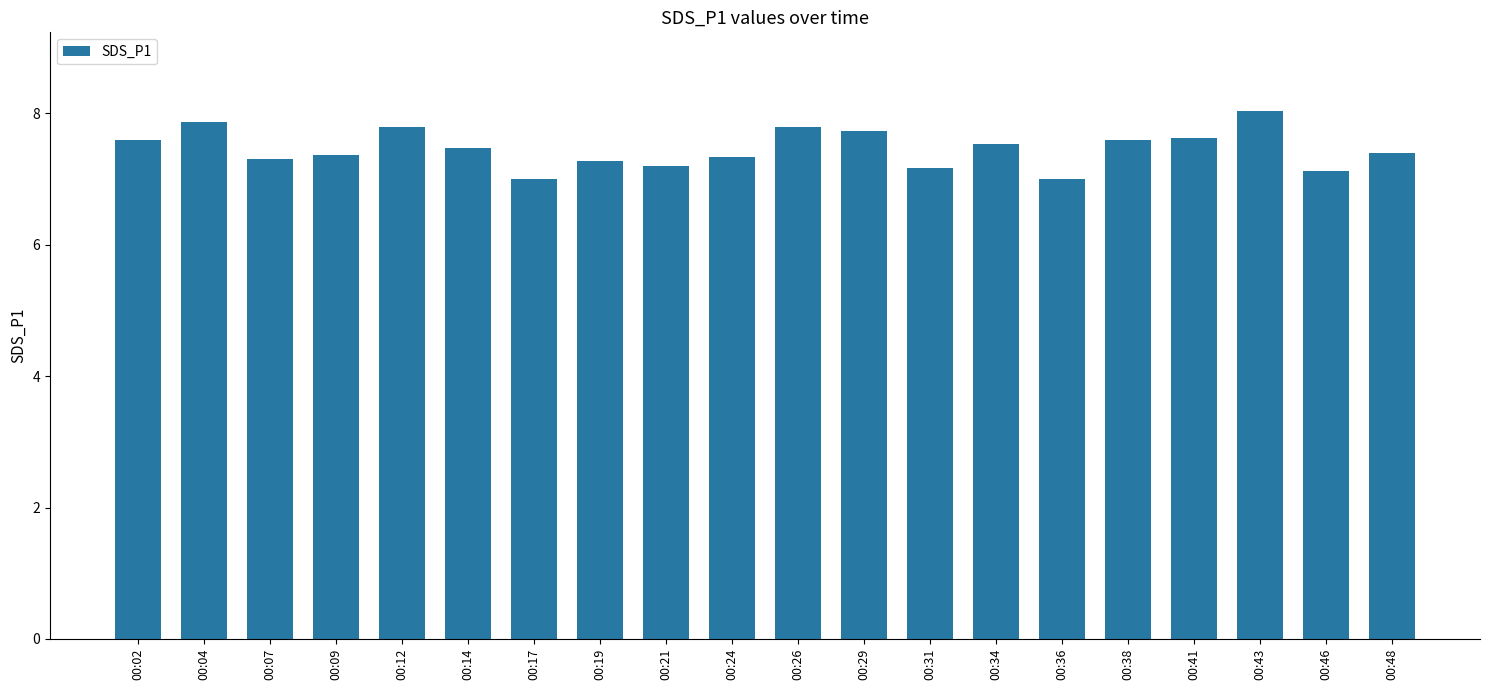

Is it true that the value at 00:34 is 9.9?

False